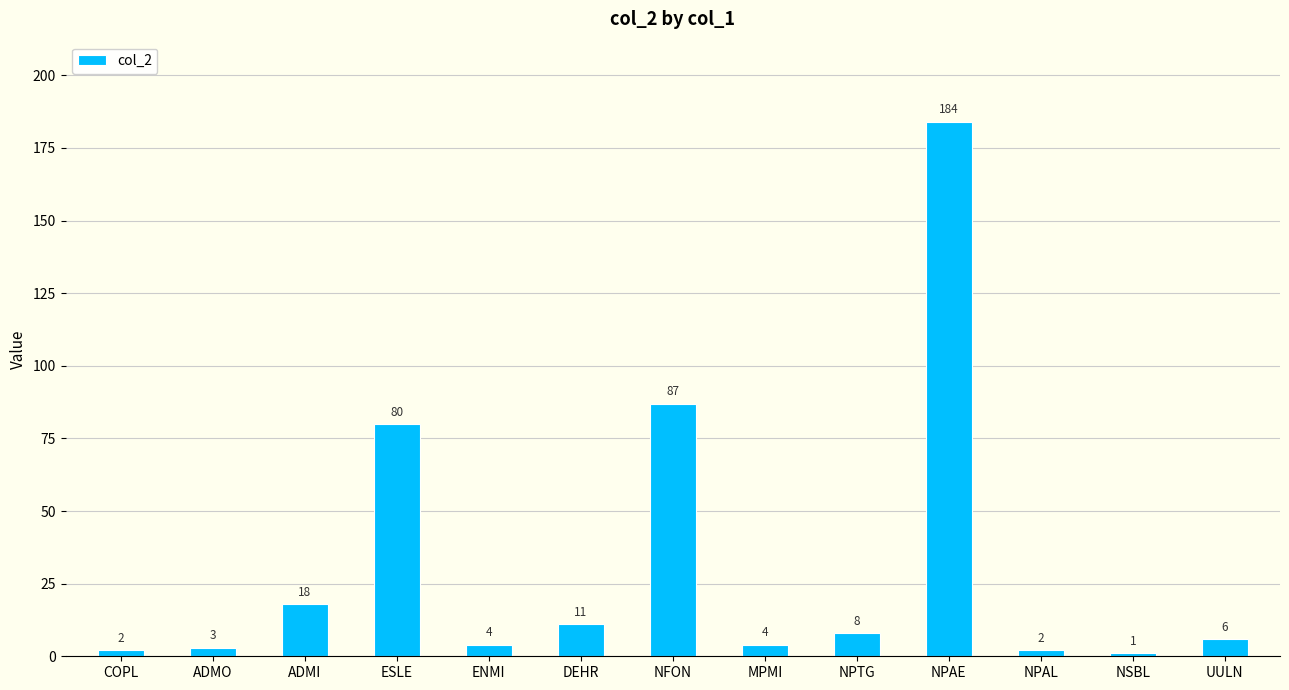

What is the difference between the maximum and minimum values?

183